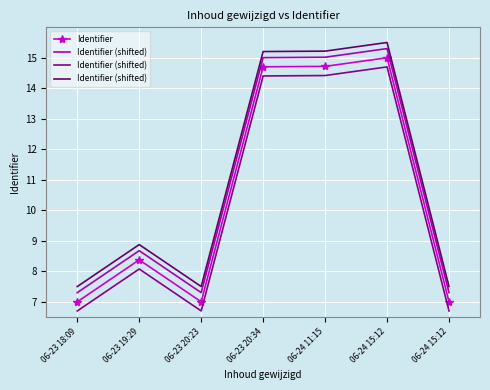

Between 06-23 19:29 and 06-24 15:12, which is larger?

06-23 19:29